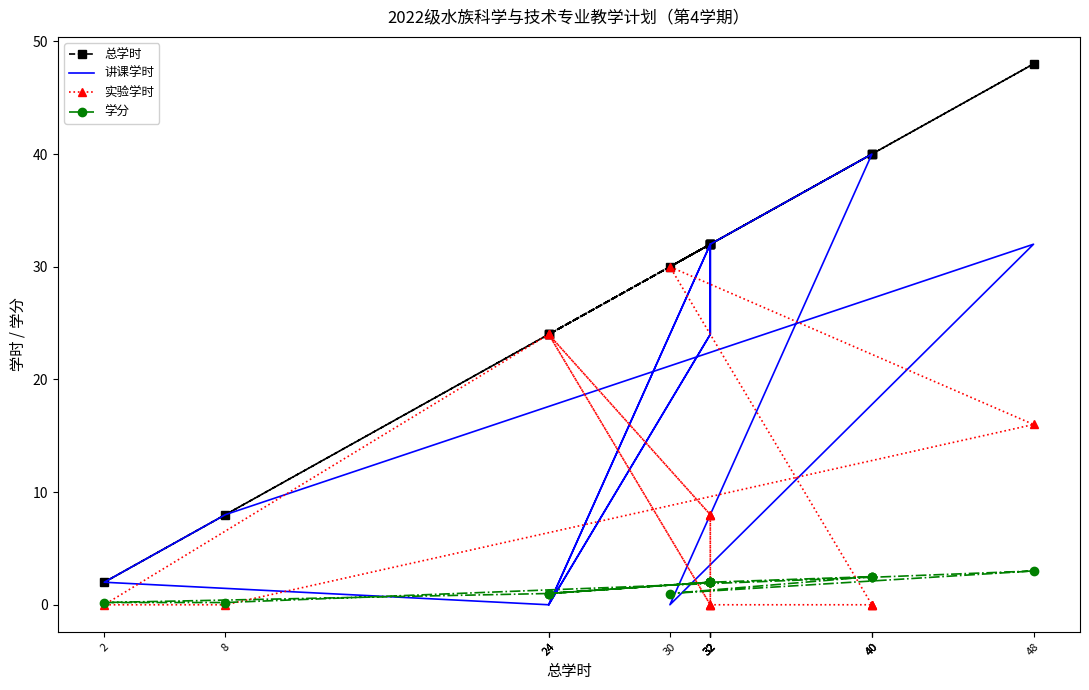

Where is the first local maximum for 总学时?

48